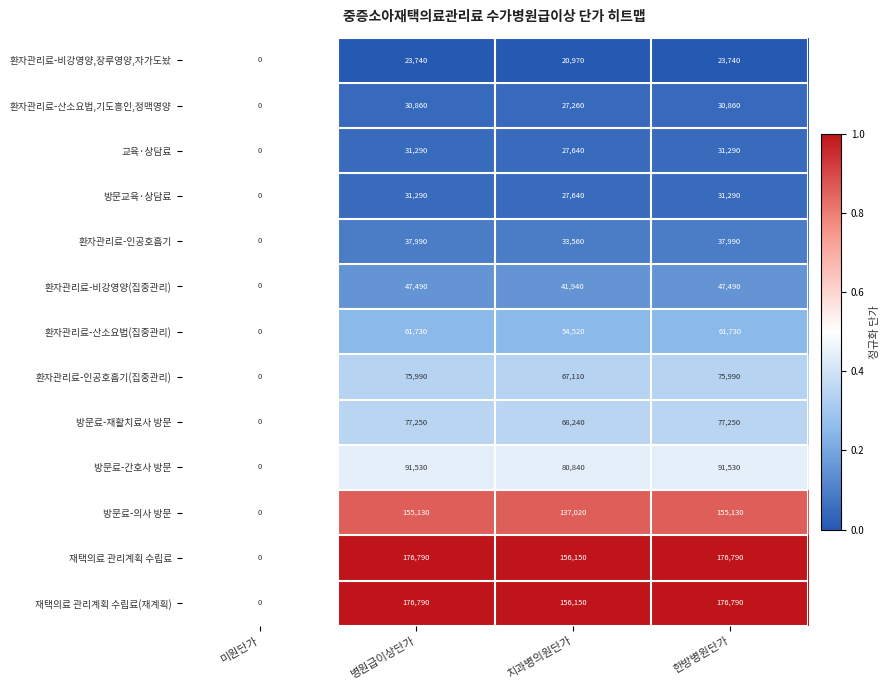

How many categories are shown in the chart?

4